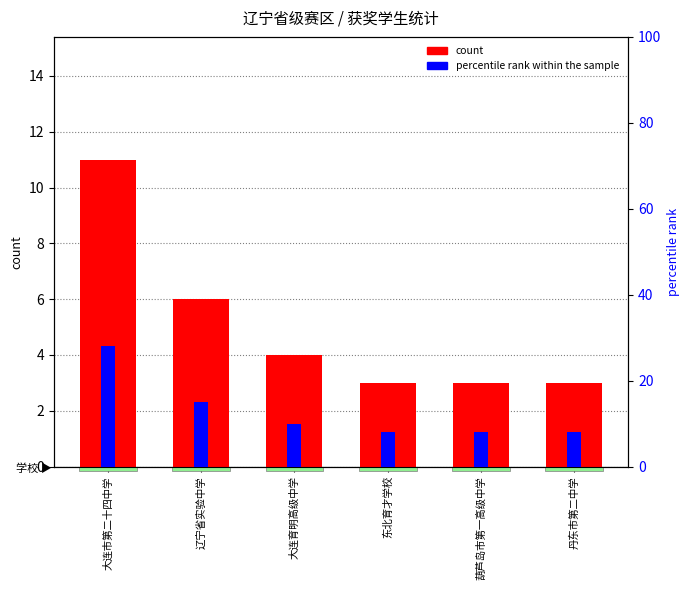

How many bars are there in each group?

2